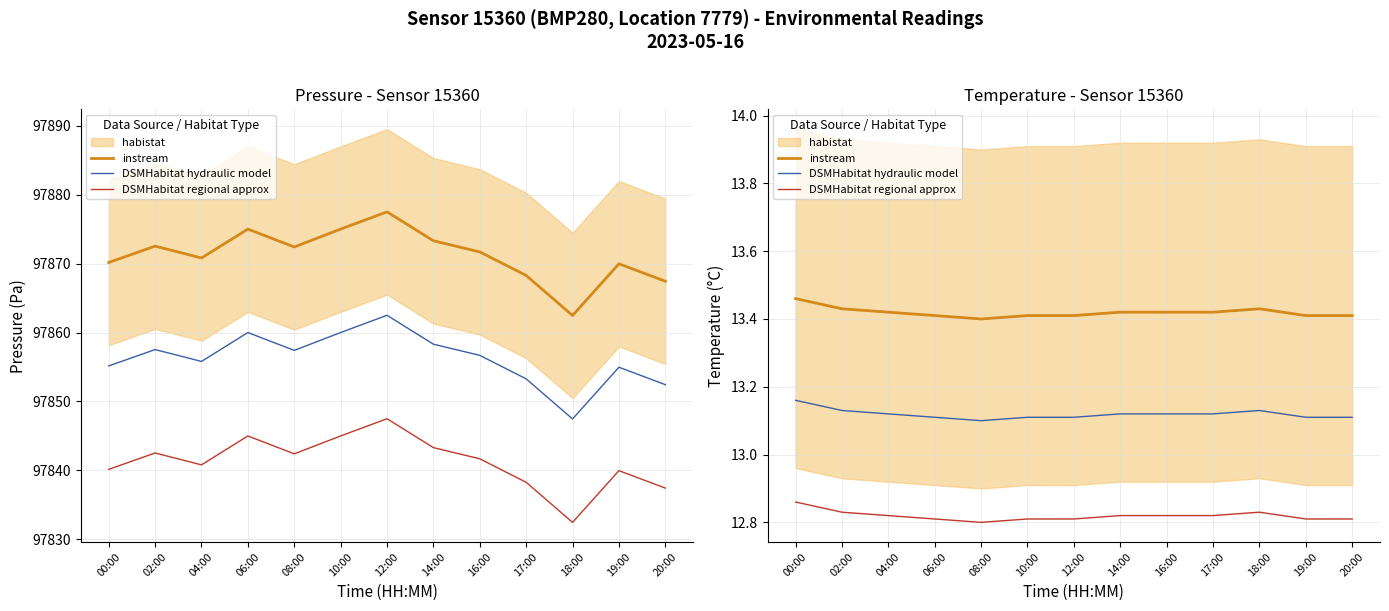

What is the approximate value of instream at 16:00?

13.4